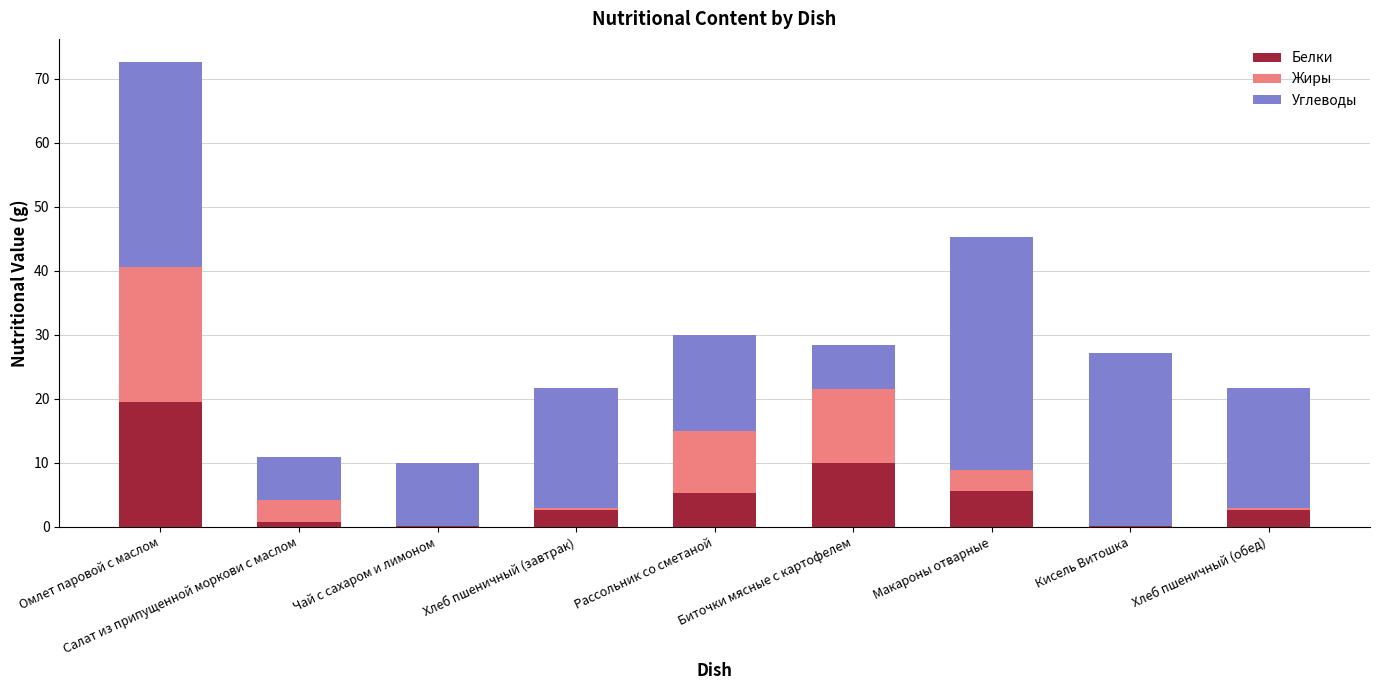

At which category is the sum across all series the highest?

Омлет паровой с маслом